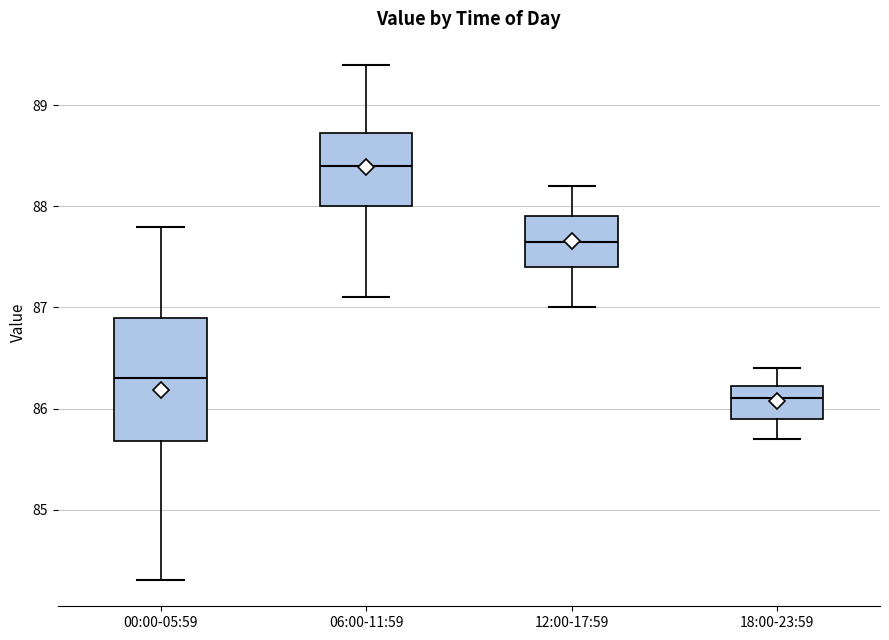

Which box's median line is the lowest?

18:00-23:59